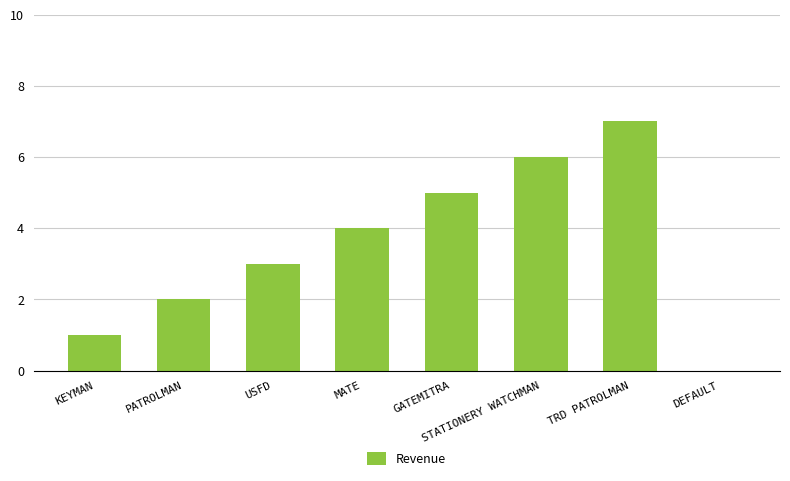

What is the sum of all values?

28